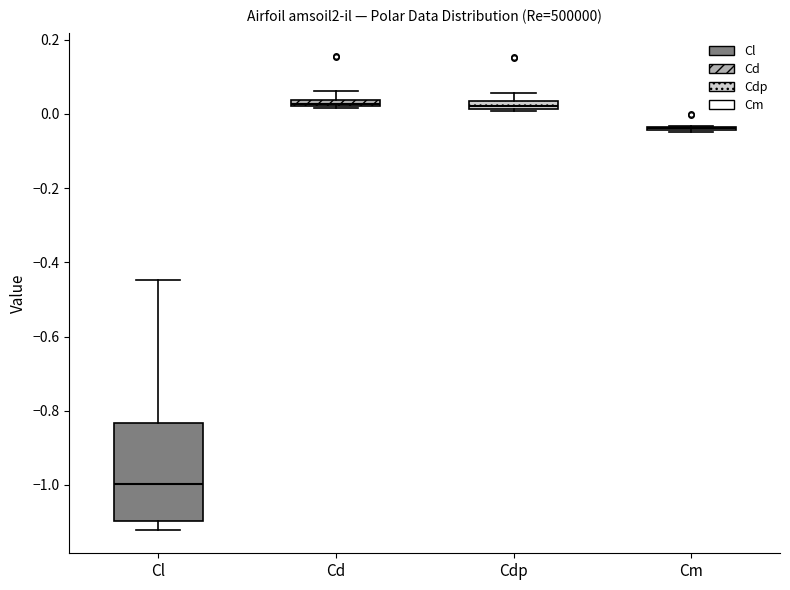

Which box is the tallest, from its lower edge to its upper edge?

Cl